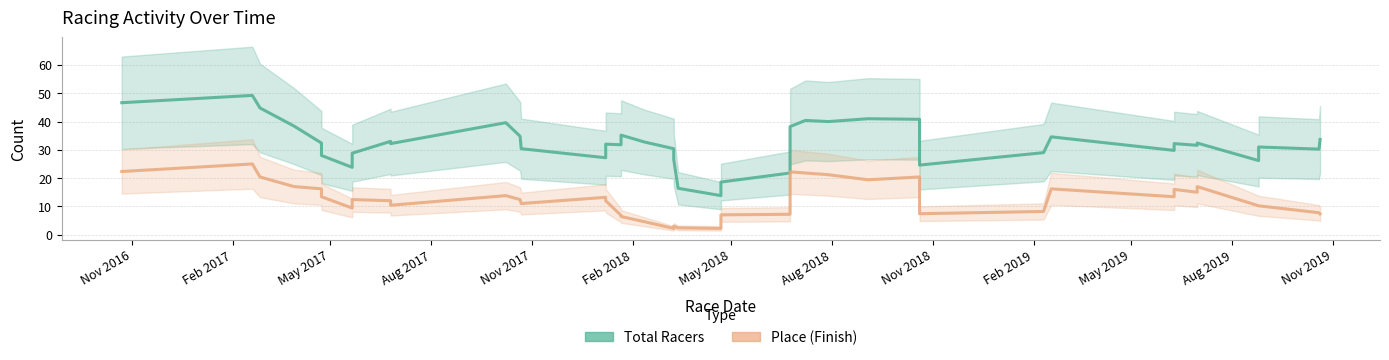

How many data points in Place are above 12?

20